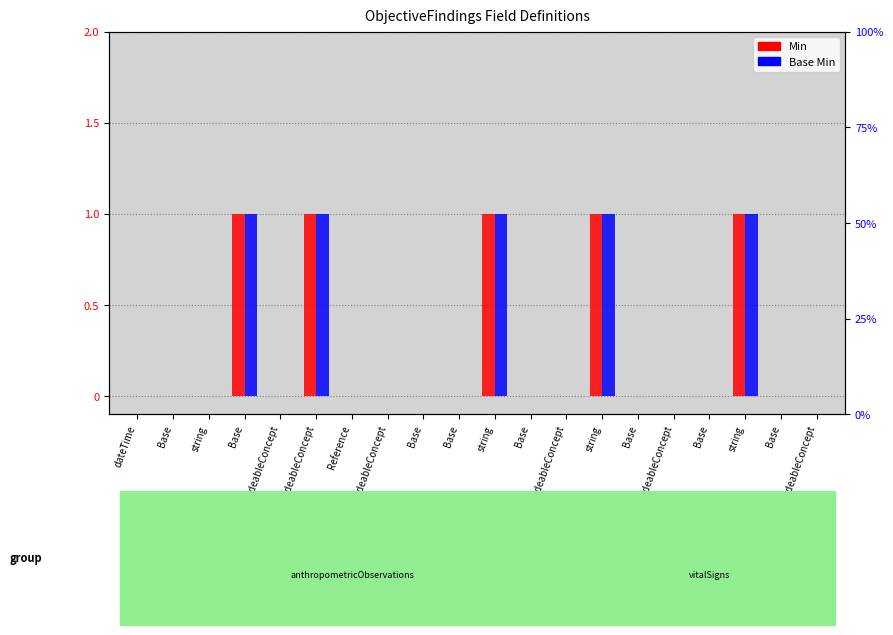

Reading left to right, list all the values displayed in this chart.

Min: dateTime=0	Base=0	string=0	Base=1	CodeableConcept=0	CodeableConcept=1	Reference=0	CodeableConcept=0	Base=0	Base=0	string=1	Base=0	CodeableConcept=0	string=1	Base=0	CodeableConcept=0	Base=0	string=1	Base=0	CodeableConcept=0
Base Min: dateTime=0	Base=0	string=0	Base=1	CodeableConcept=0	CodeableConcept=1	Reference=0	CodeableConcept=0	Base=0	Base=0	string=1	Base=0	CodeableConcept=0	string=1	Base=0	CodeableConcept=0	Base=0	string=1	Base=0	CodeableConcept=0